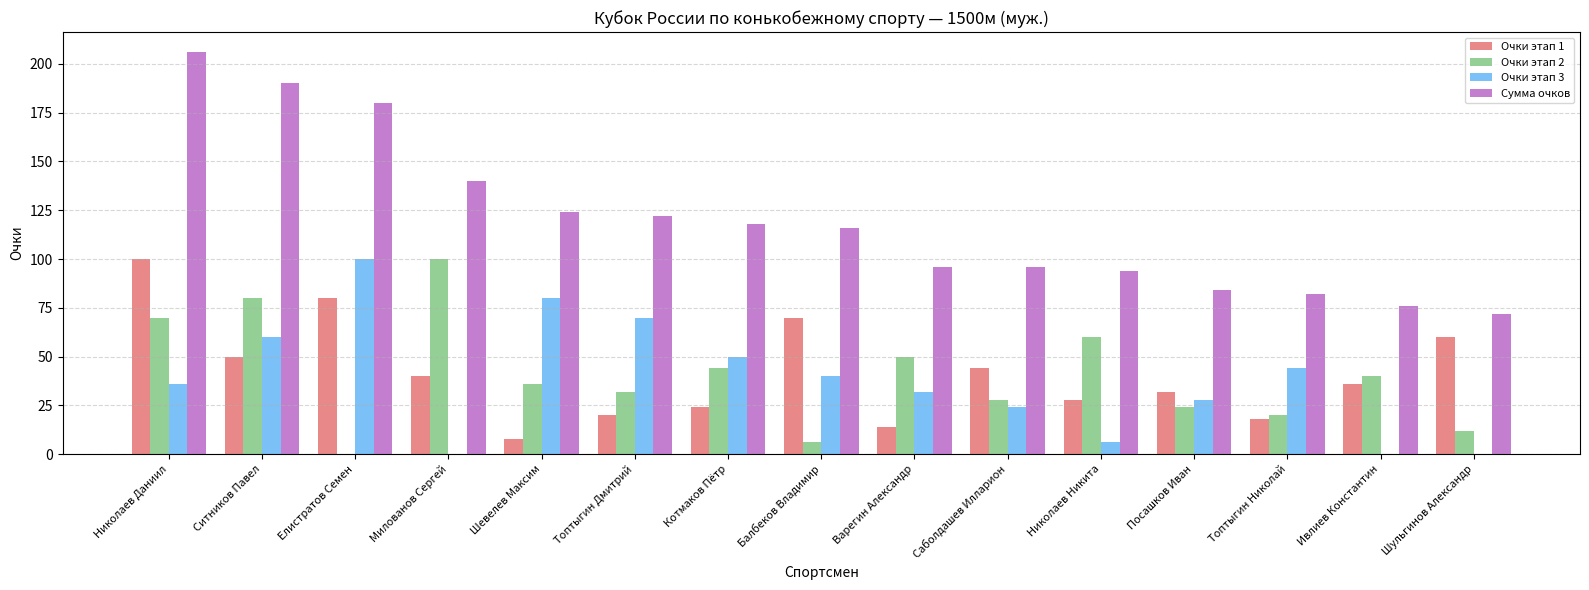

Reading left to right, what are all the values shown in this chart?

Очки этап 1: Николаев Даниил=100	Ситников Павел=50	Елистратов Семен=80	Милованов Сергей=40	Шевелев Максим=8	Топтыгин Дмитрий=20	Котмаков Пётр=24	Балбеков Владимир=70	Варегин Александр=14	Саболдашев Илларион=44	Николаев Никита=28	Посашков Иван=32	Топтыгин Николай=18	Ивлиев Константин=36	Шульгинов Александр=60
Очки этап 2: Николаев Даниил=70	Ситников Павел=80	Елистратов Семен=0	Милованов Сергей=100	Шевелев Максим=36	Топтыгин Дмитрий=32	Котмаков Пётр=44	Балбеков Владимир=6	Варегин Александр=50	Саболдашев Илларион=28	Николаев Никита=60	Посашков Иван=24	Топтыгин Николай=20	Ивлиев Константин=40	Шульгинов Александр=12
Очки этап 3: Николаев Даниил=36	Ситников Павел=60	Елистратов Семен=100	Милованов Сергей=0	Шевелев Максим=80	Топтыгин Дмитрий=70	Котмаков Пётр=50	Балбеков Владимир=40	Варегин Александр=32	Саболдашев Илларион=24	Николаев Никита=6	Посашков Иван=28	Топтыгин Николай=44	Ивлиев Константин=0	Шульгинов Александр=0
Сумма очков: Николаев Даниил=206	Ситников Павел=190	Елистратов Семен=180	Милованов Сергей=140	Шевелев Максим=124	Топтыгин Дмитрий=122	Котмаков Пётр=118	Балбеков Владимир=116	Варегин Александр=96	Саболдашев Илларион=96	Николаев Никита=94	Посашков Иван=84	Топтыгин Николай=82	Ивлиев Константин=76	Шульгинов Александр=72